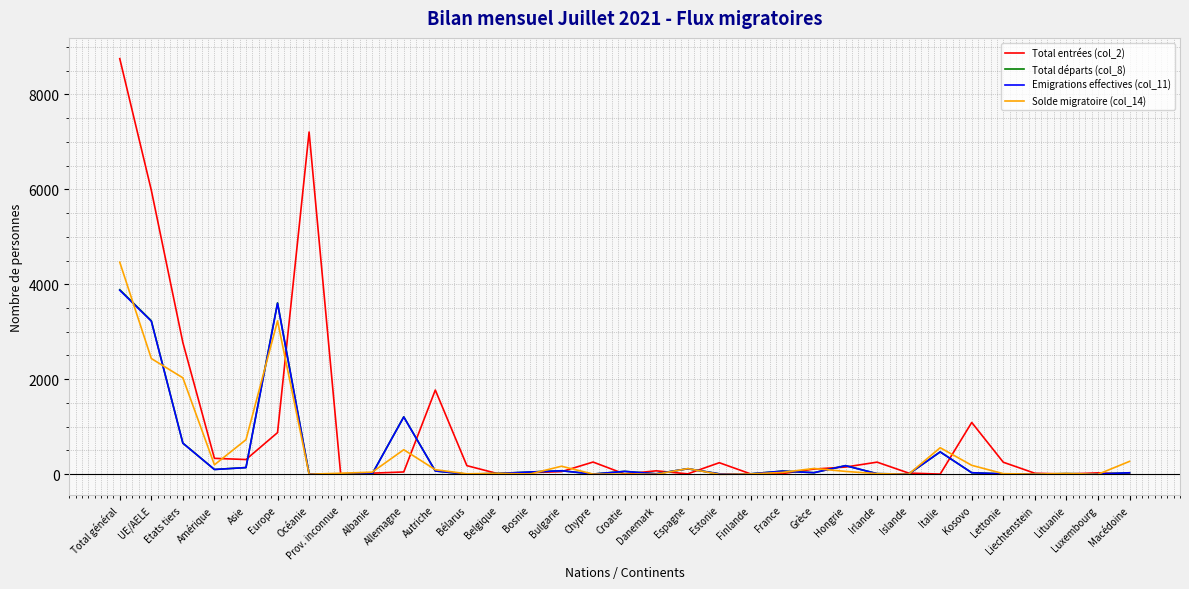

At which category does the chart reach its peak across all series?

Total général